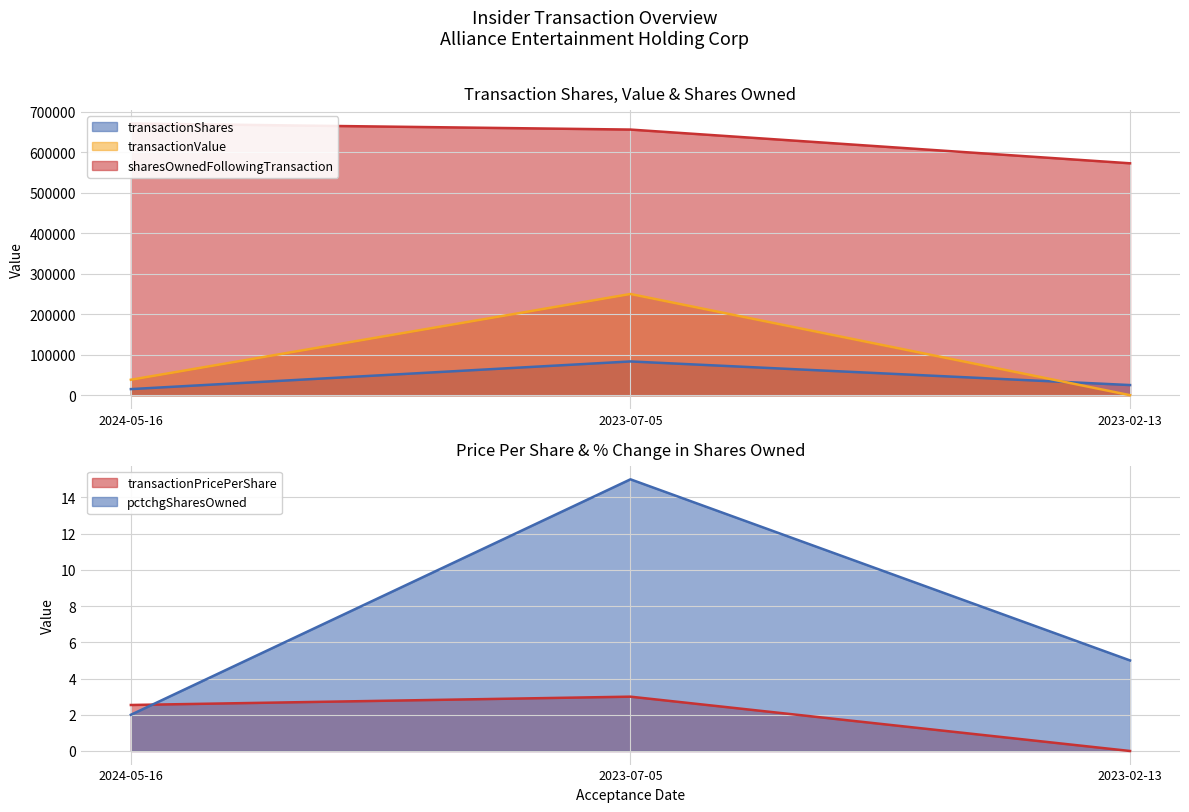

Between 2023-07-05 and 2023-02-13, which series saw the biggest shift?

transactionValue